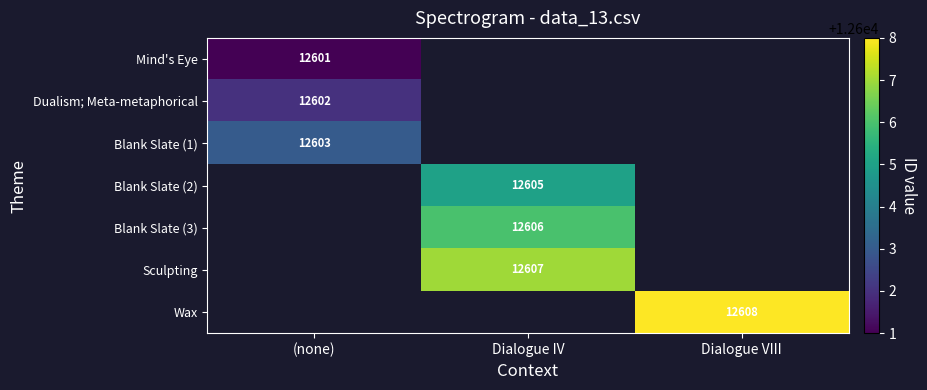

Is it true that Blank Slate (3) equals 12606 at Dialogue IV?

True